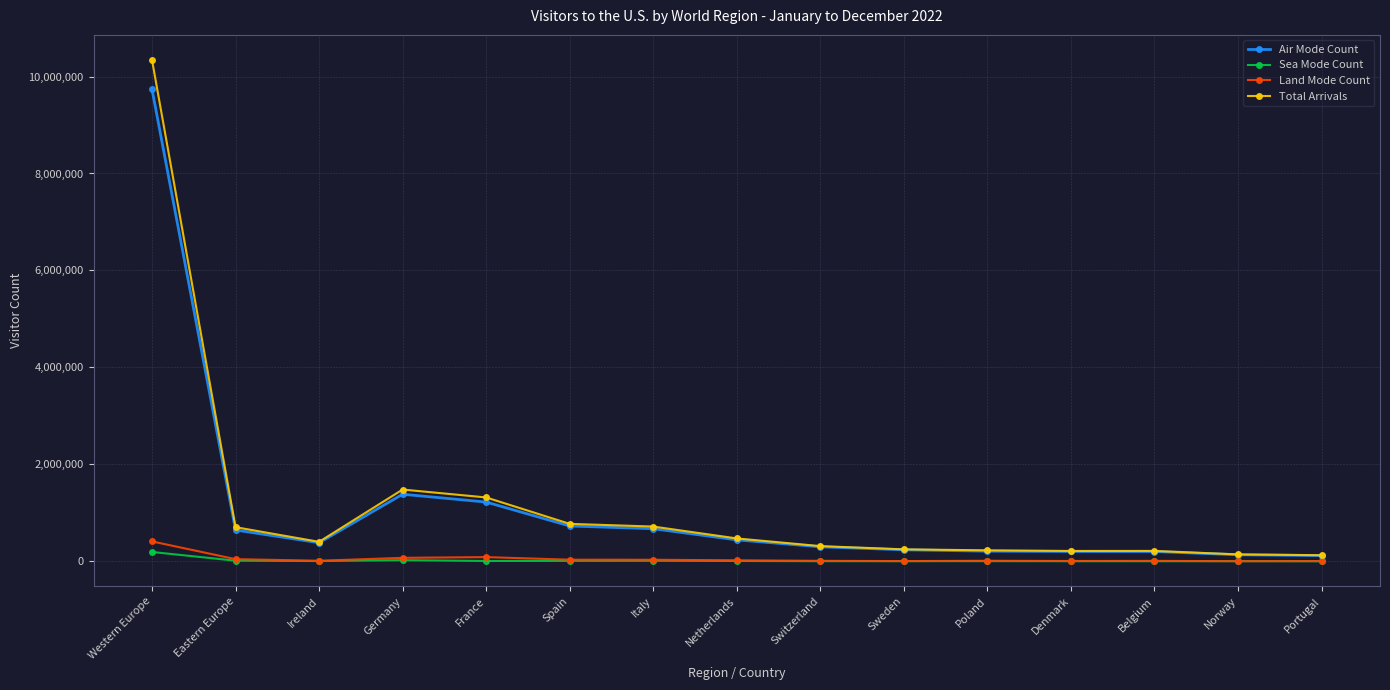

The Total Arrivals series shows 1317882 at France. True or false?

True